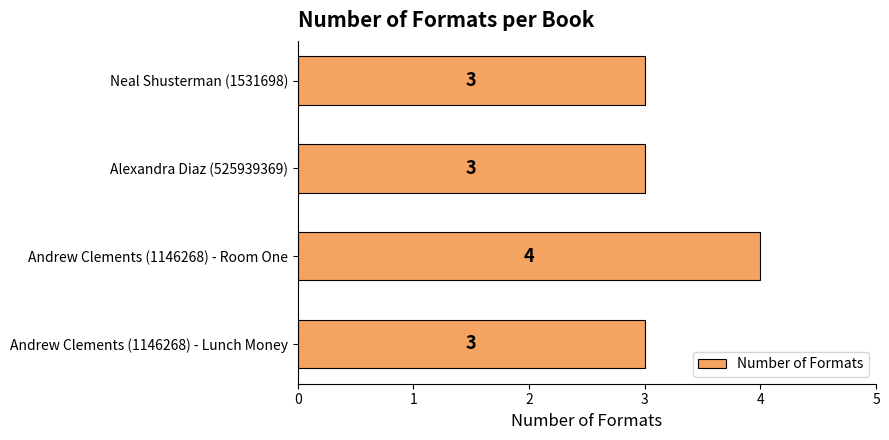

What is the minimum value shown in the chart?

3